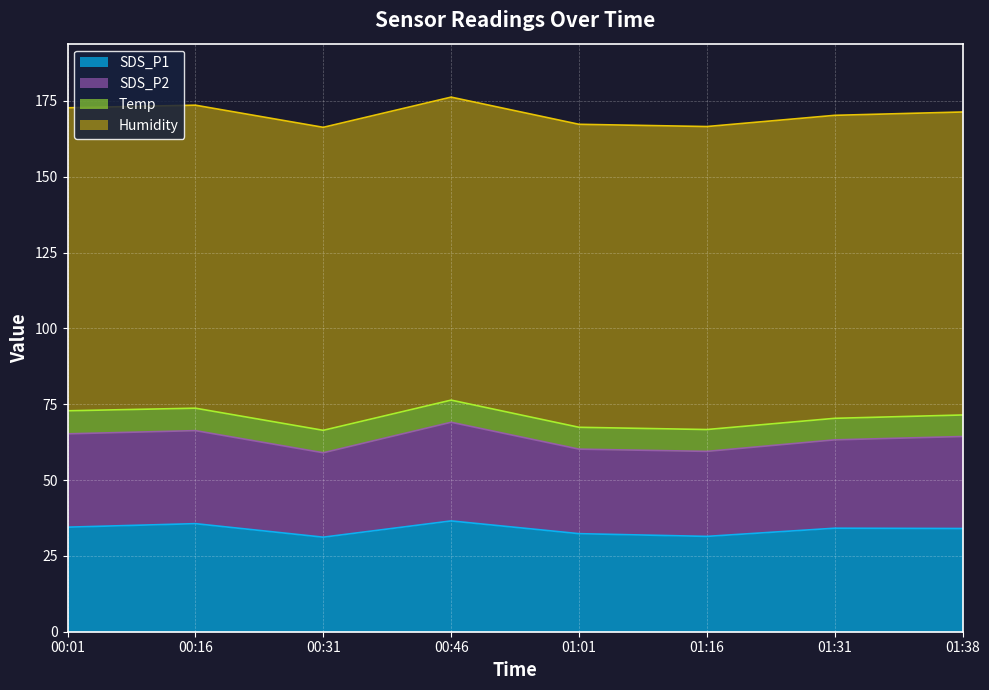

What is the total value across all series at 01:01?

167.3